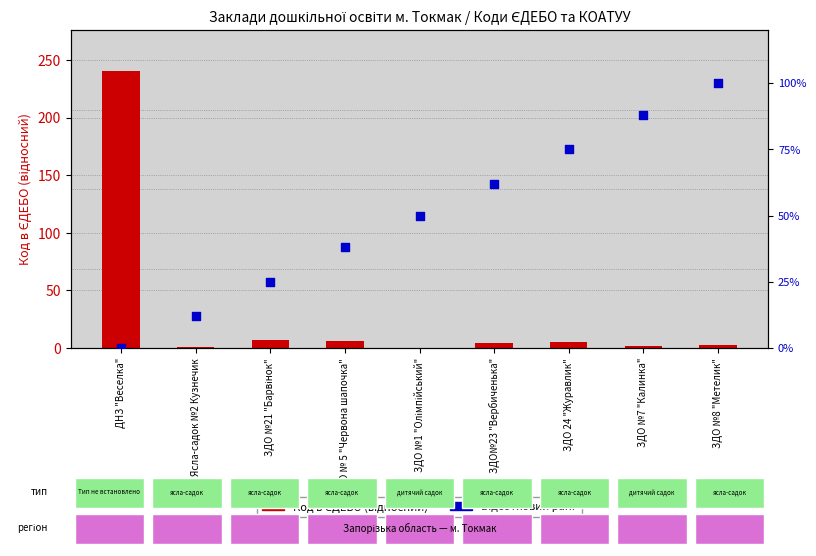

At how many categories does at least one series exceed 76?

3